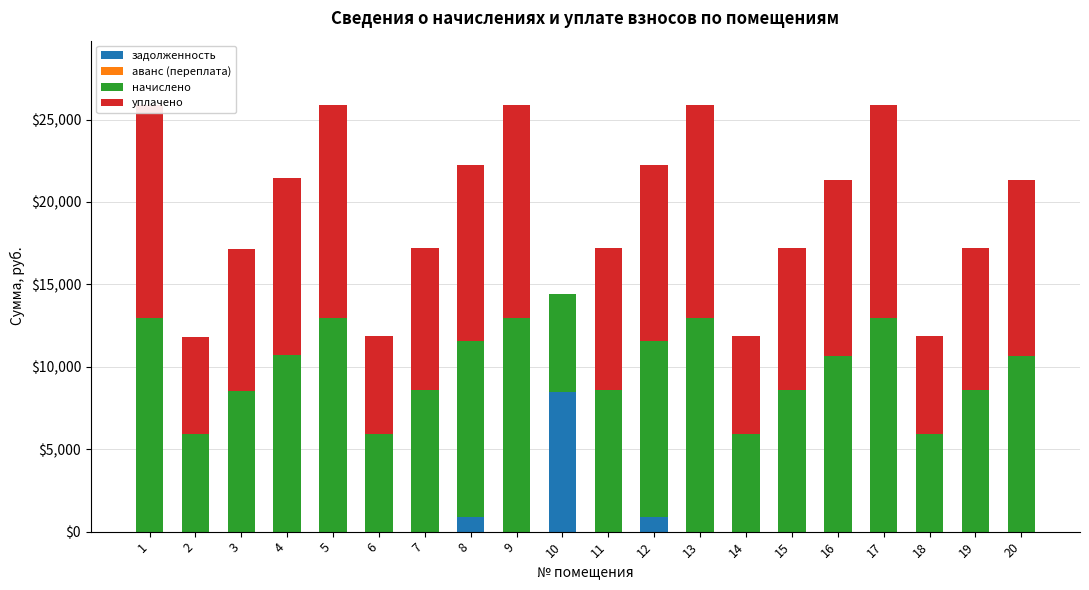

What is the highest value of the задолженность series?

8493.0